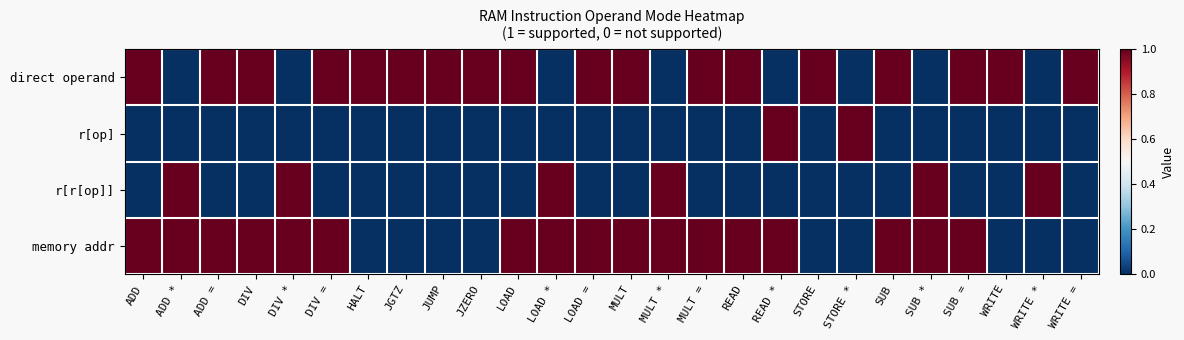

Which series has the largest range (max minus min)?

direct operand